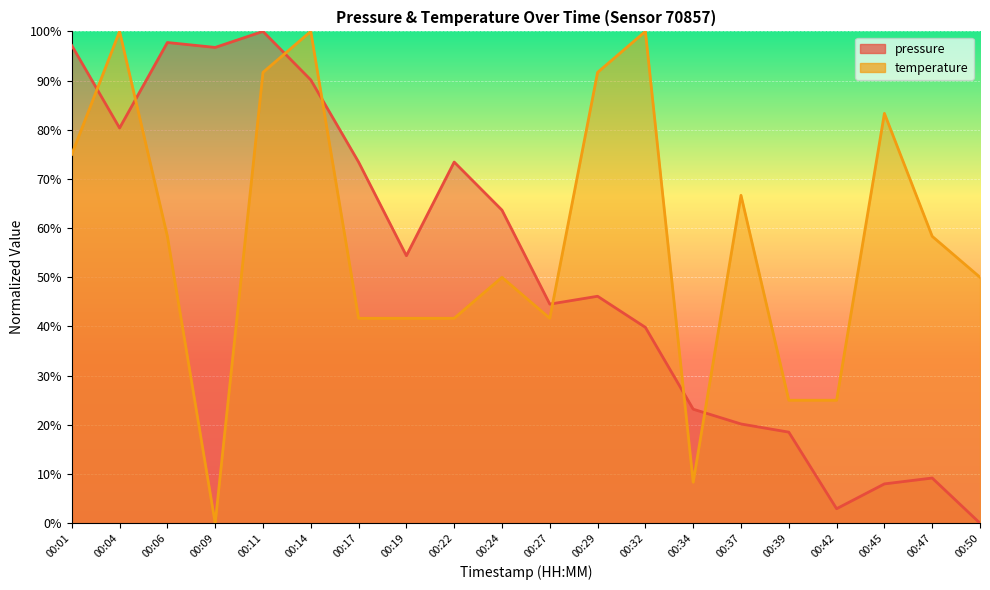

Is the value of temperature at 00:09 greater than the value of pressure at 00:04?

No